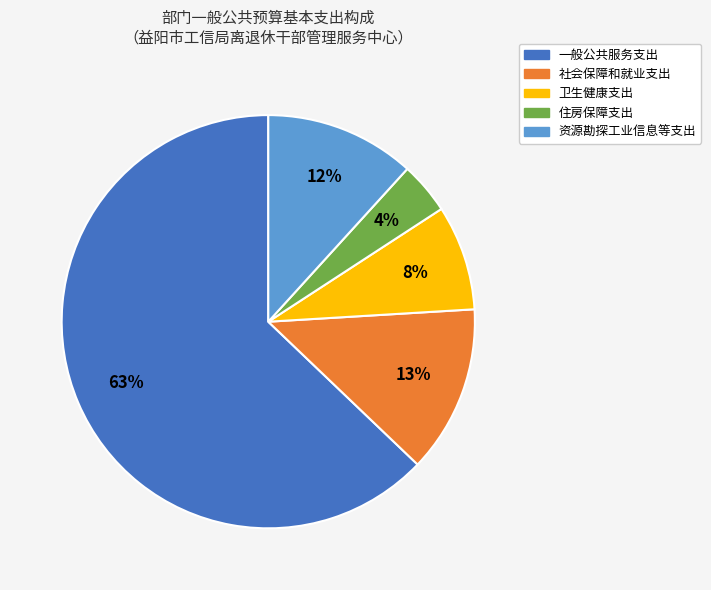

To the nearest percent, what is the combined percentage of 资源勘探工业信息等支出 and 社会保障和就业支出?

25%